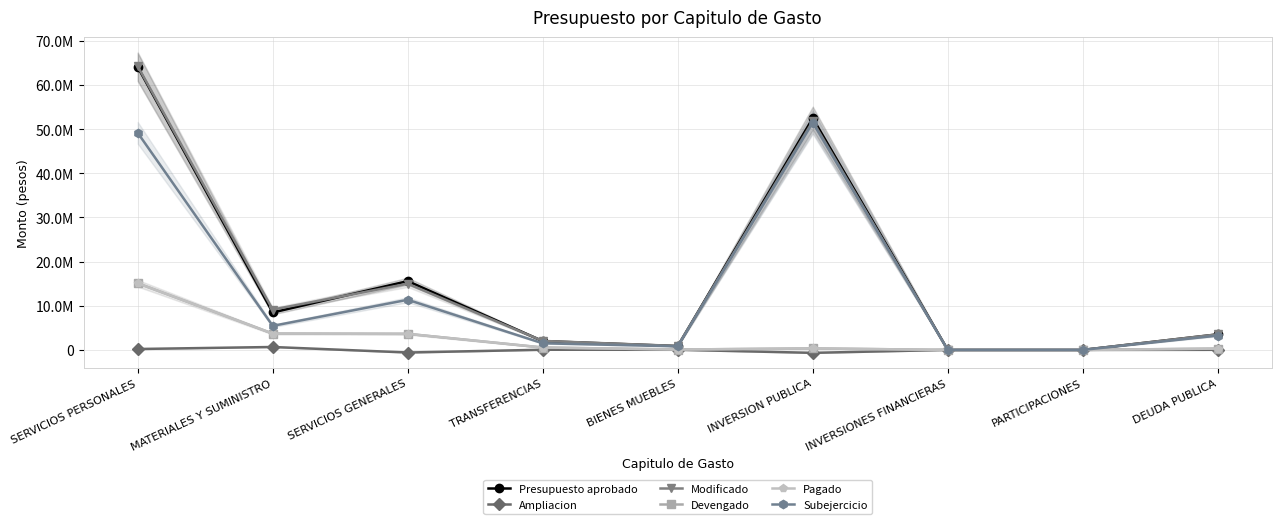

What is the difference between the maximum and minimum values in the Subejercicio series?

51472417.6